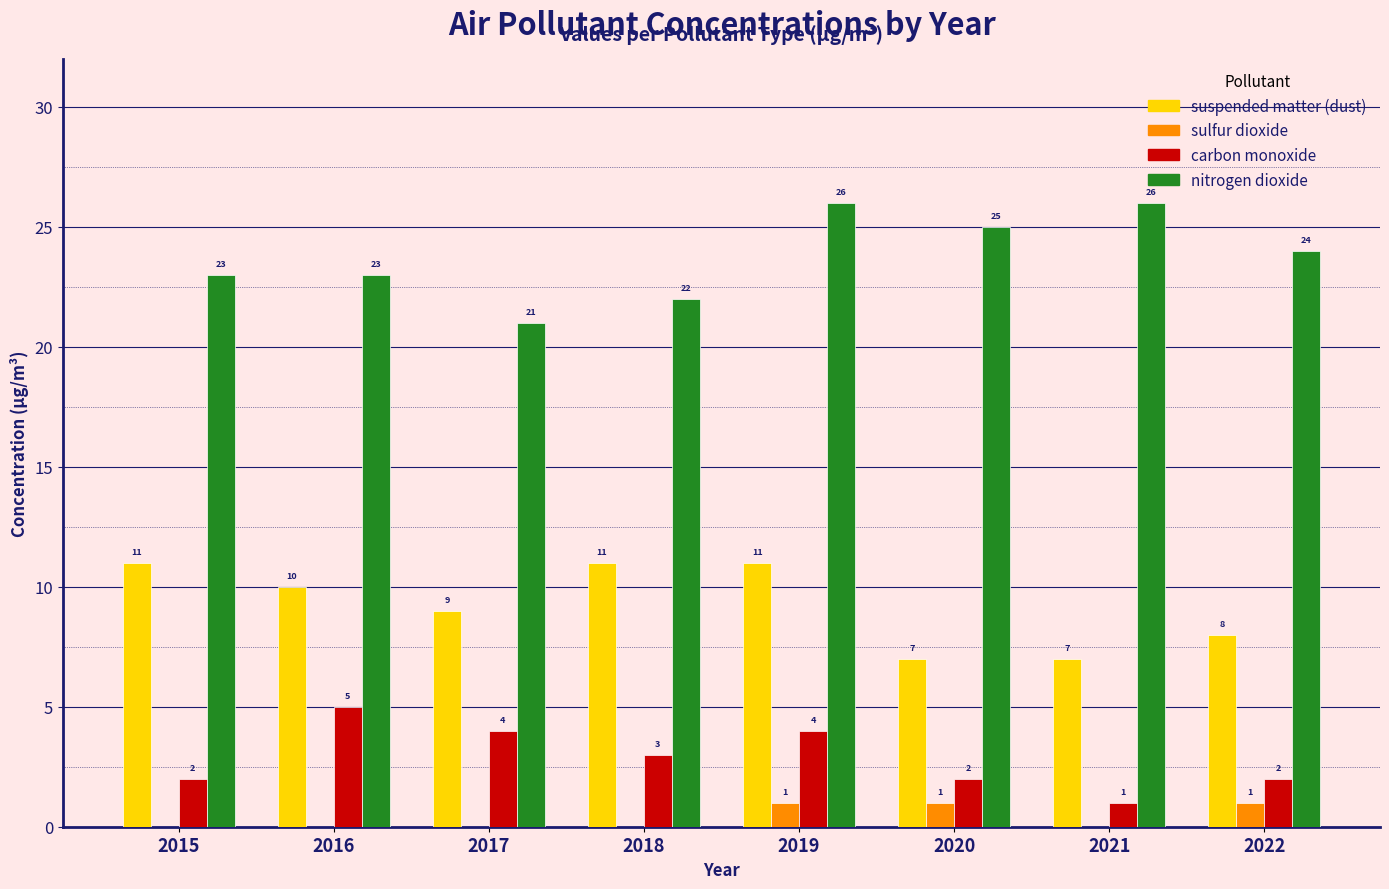

Reading left to right, list all the values displayed in this chart.

suspended matter (dust): 2015=11	2016=10	2017=9	2018=11	2019=11	2020=7	2021=7	2022=8
sulfur dioxide: 2015=0	2016=0	2017=0	2018=0	2019=1	2020=1	2021=0	2022=1
carbon monoxide: 2015=2	2016=5	2017=4	2018=3	2019=4	2020=2	2021=1	2022=2
nitrogen dioxide: 2015=23	2016=23	2017=21	2018=22	2019=26	2020=25	2021=26	2022=24